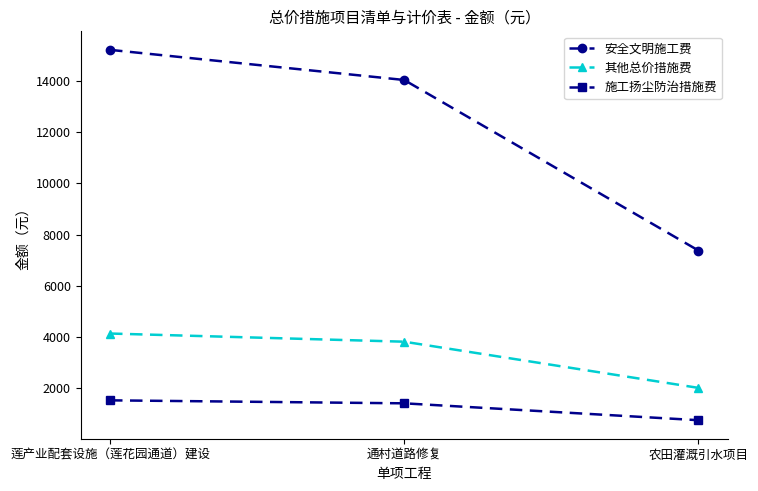

At how many categories does at least one series exceed 9035?

2